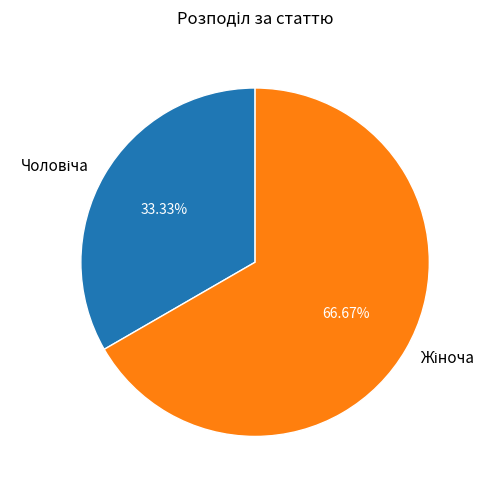

How many segments does this pie chart have?

2